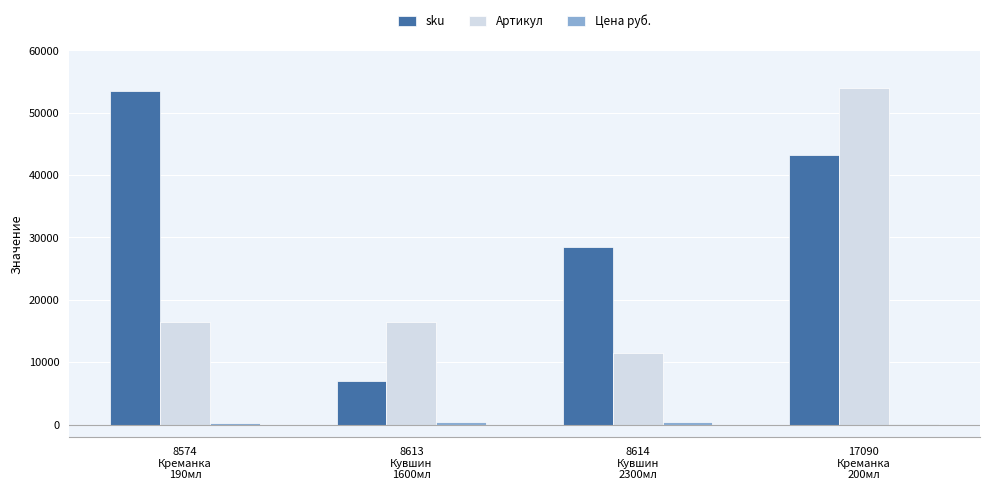

Which series has the largest total across all categories?

sku